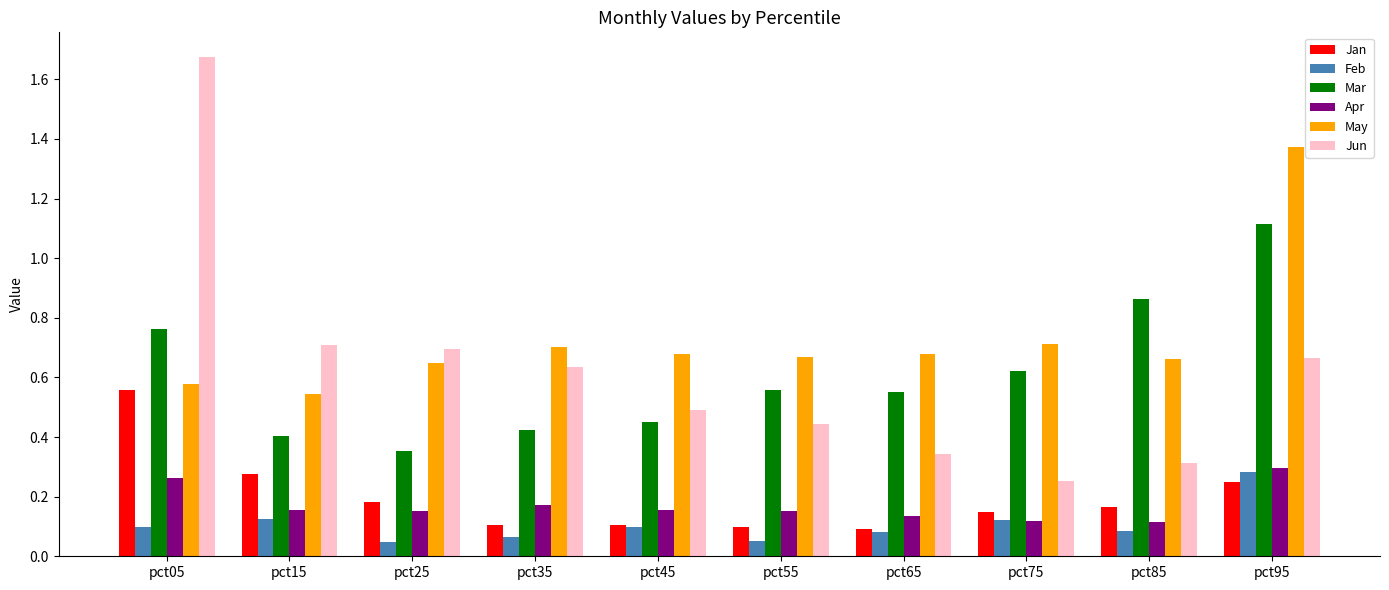

Which series has the widest spread of values?

Jun